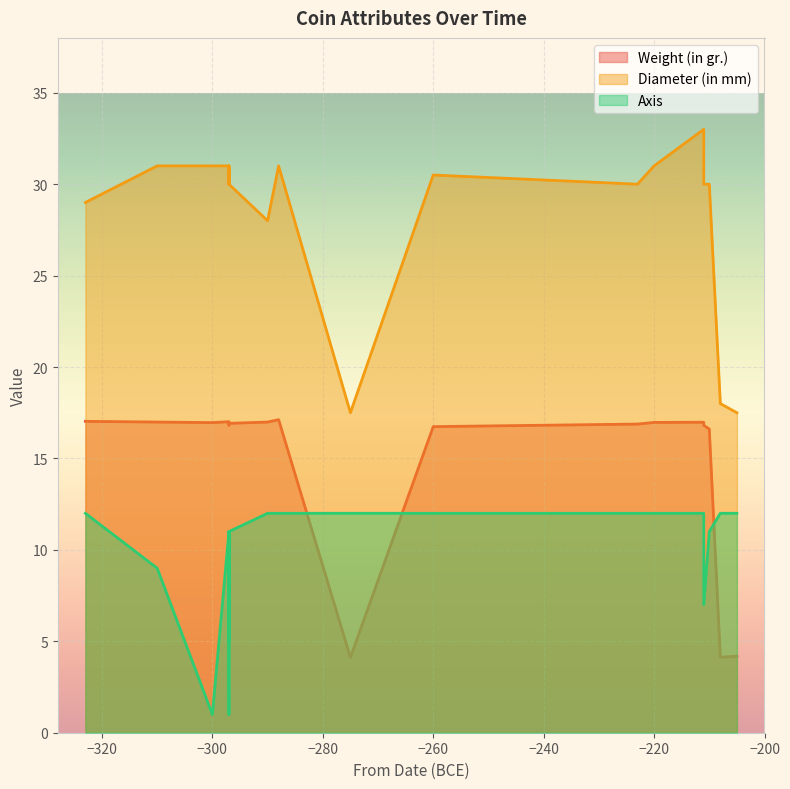

At which label does Weight (in gr.) first exceed 16?

-323